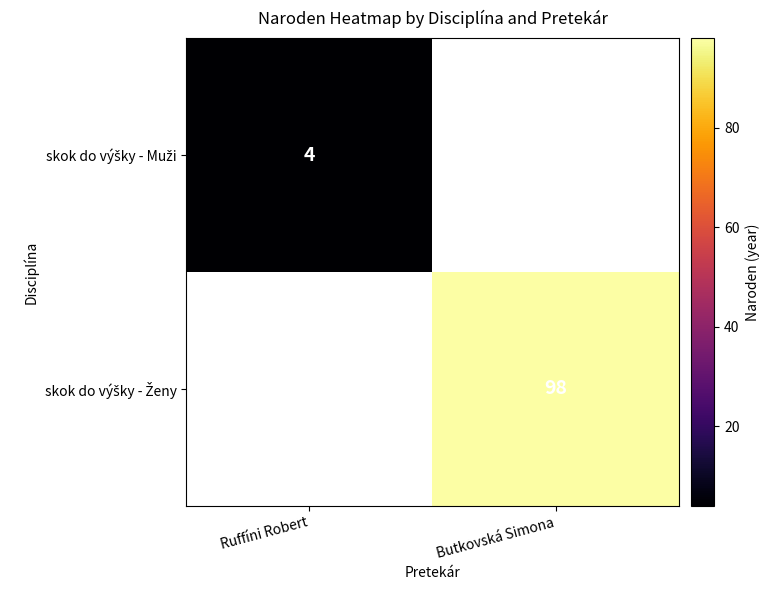

How many positive values does the skok do výšky - Ženy series have?

1